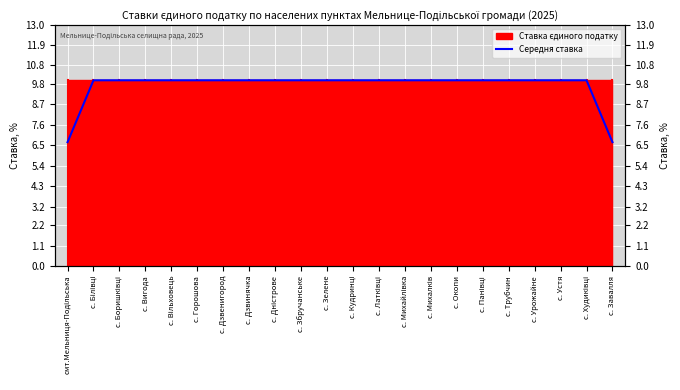

Count the number of categories in the chart.

22